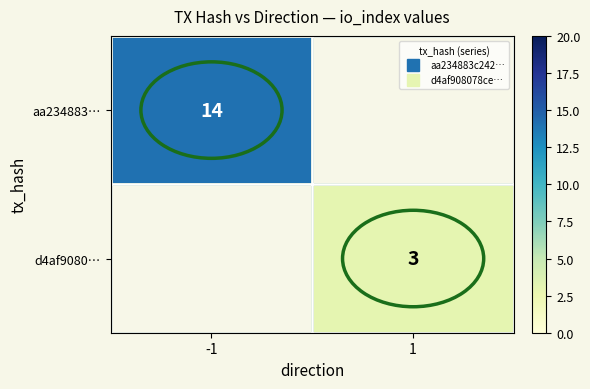

What is the smallest value displayed?

3.0